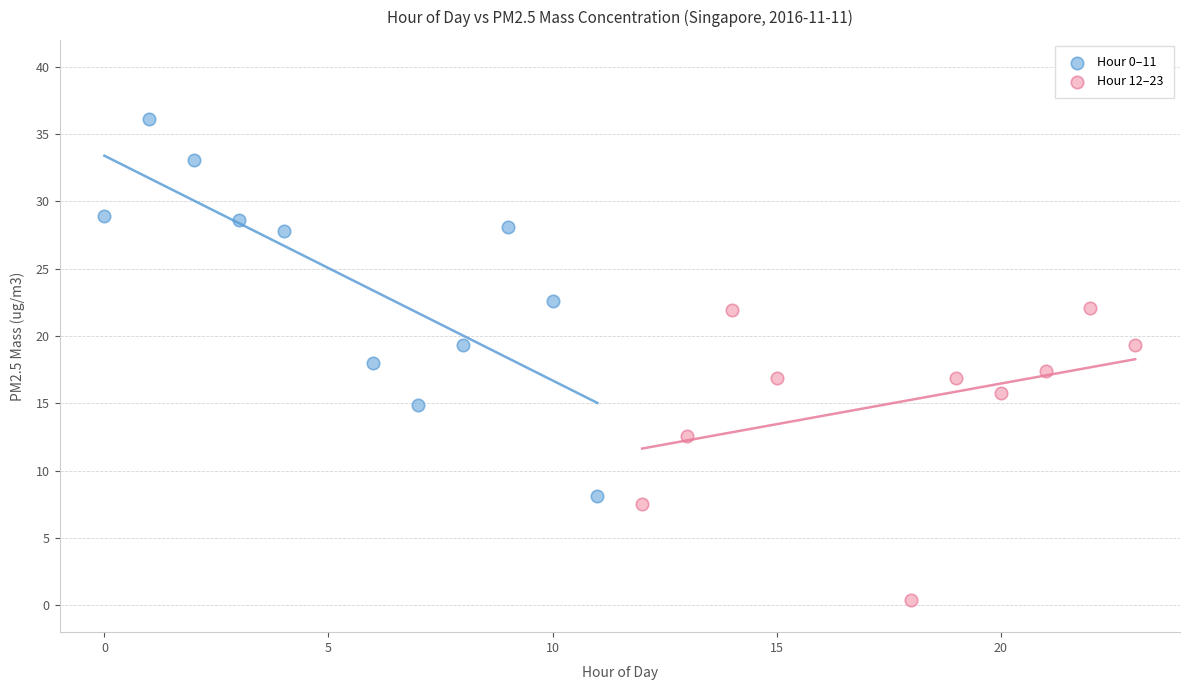

Which series contains the highest Y value?

Hour 0–11